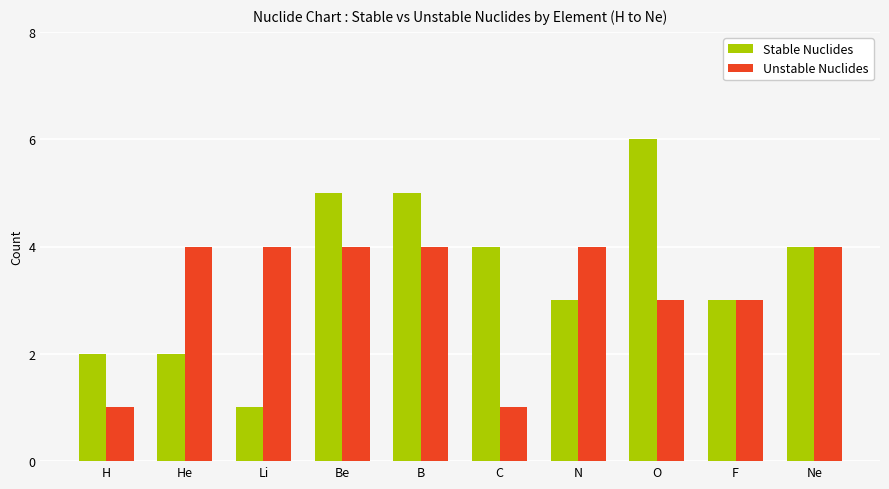

Does the chart contain stacked bars?

No